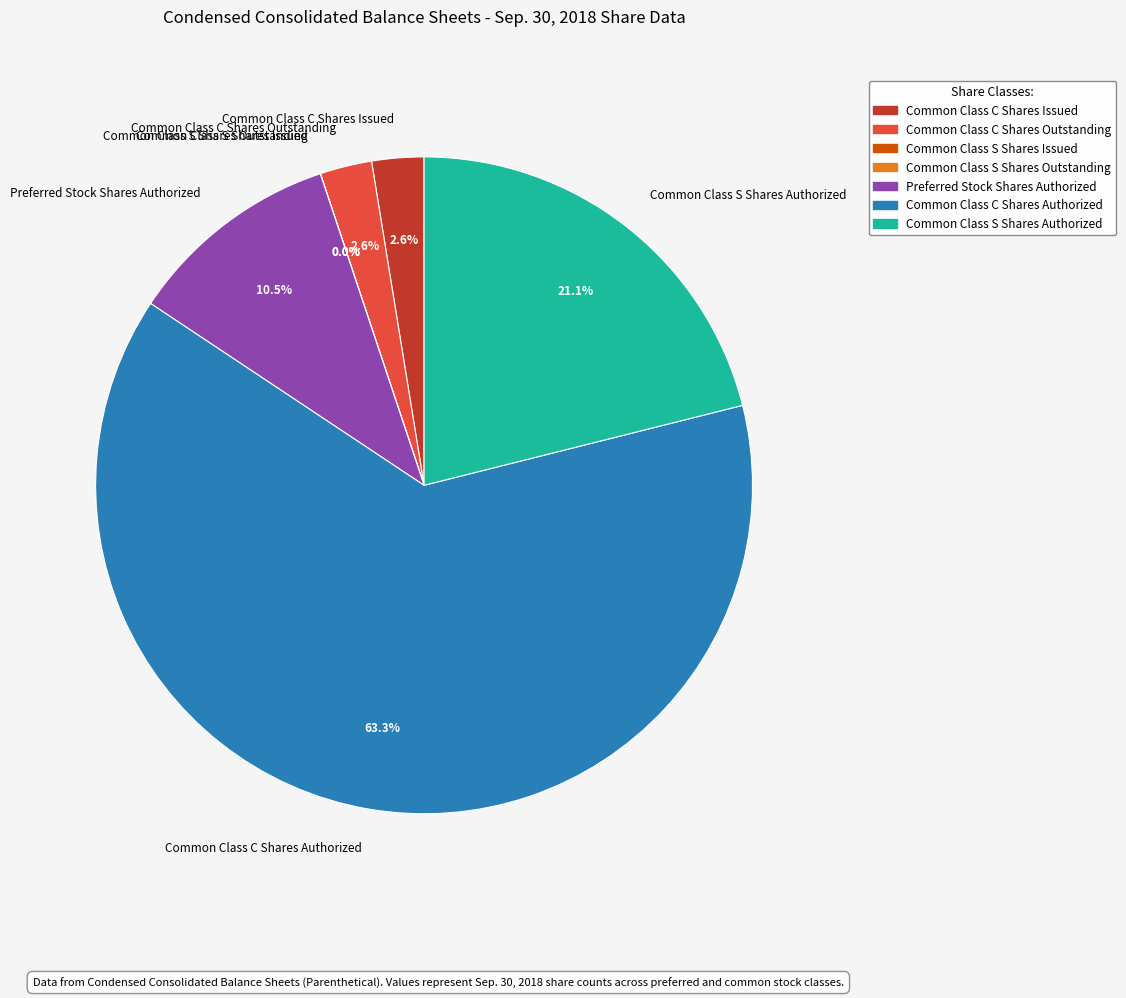

What is the ratio of the value at Common Class C Shares Authorized to the value at Preferred Stock Shares Authorized?

6.0